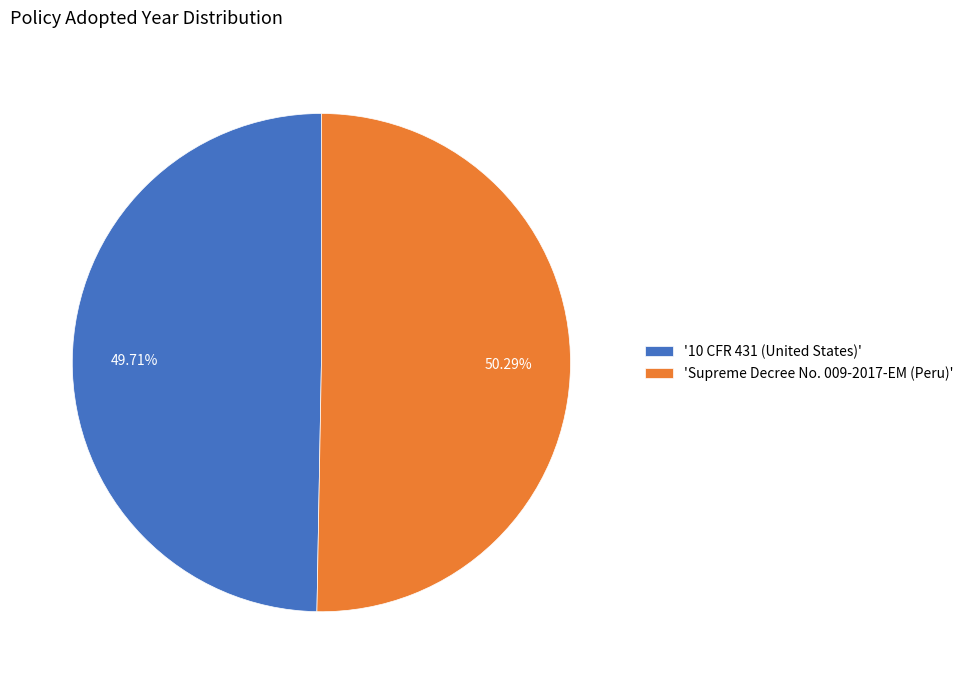

Which category accounts for the majority?

'Supreme Decree No. 009-2017-EM (Peru)'